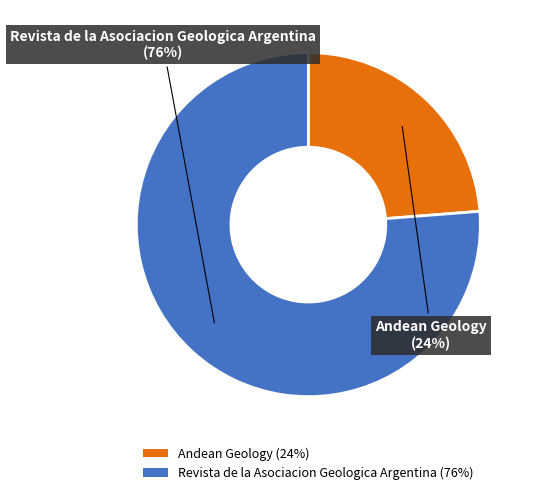

Which category accounts for the majority?

Revista de la Asociacion Geologica Argentina